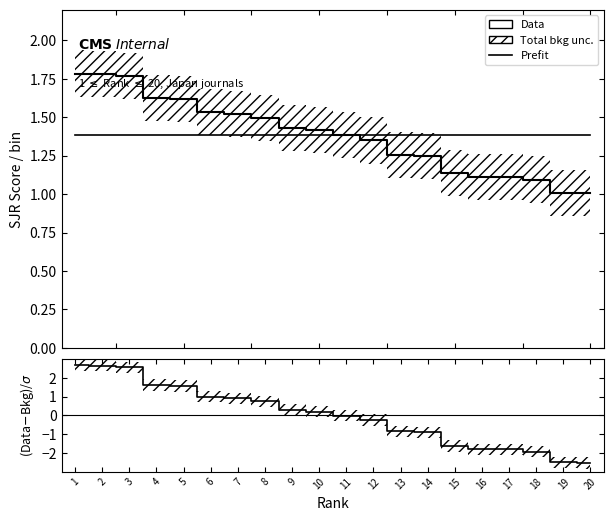

What is the difference between the maximum and minimum values in the Data series?

0.8